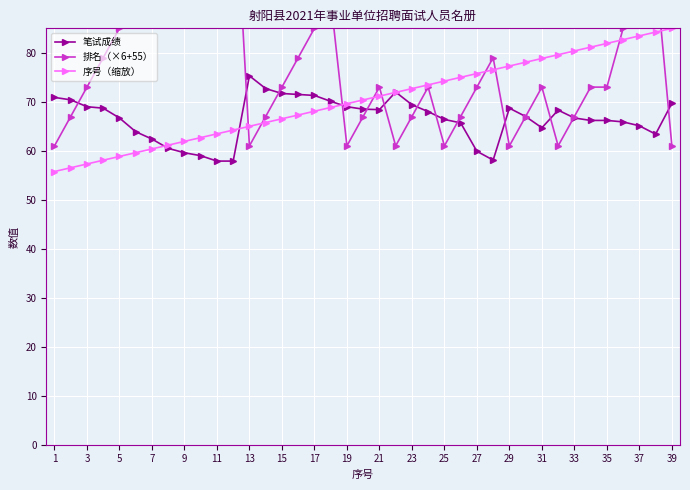

After their last crossing, which series has the higher values: 排名（×6+55） or 序号（缩放）?

序号（缩放）